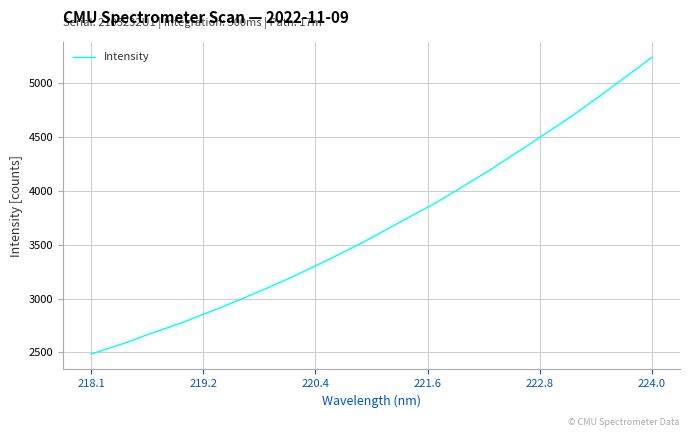

What is the difference between the maximum and minimum values?

2753.0